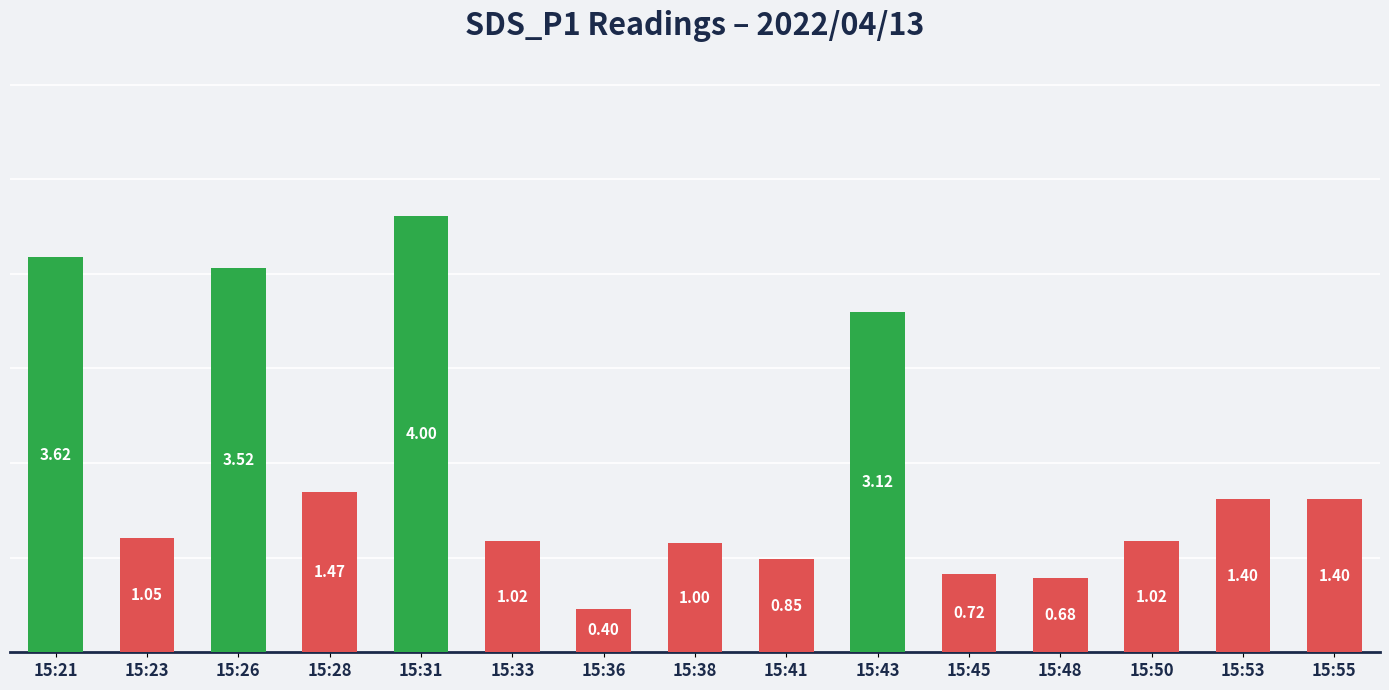

What is the average value?

1.7